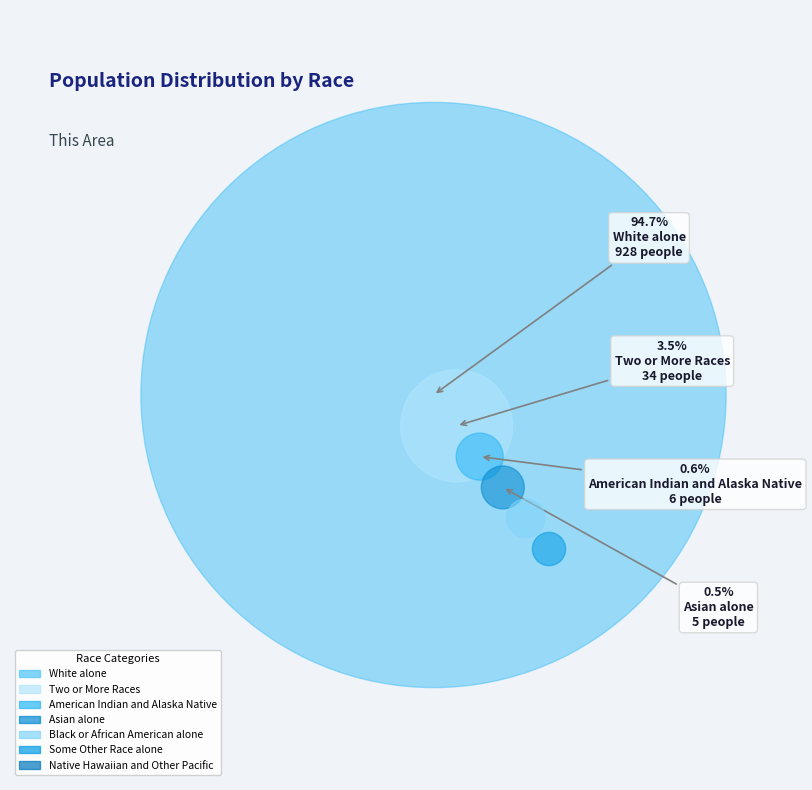

True or false: Asian alone accounts for 13% of the total.

False